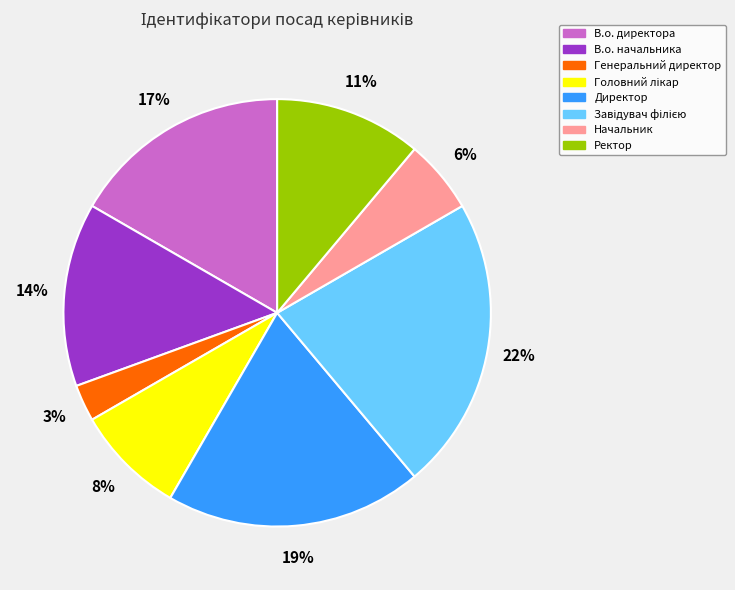

Is there a majority slice in this chart?

No